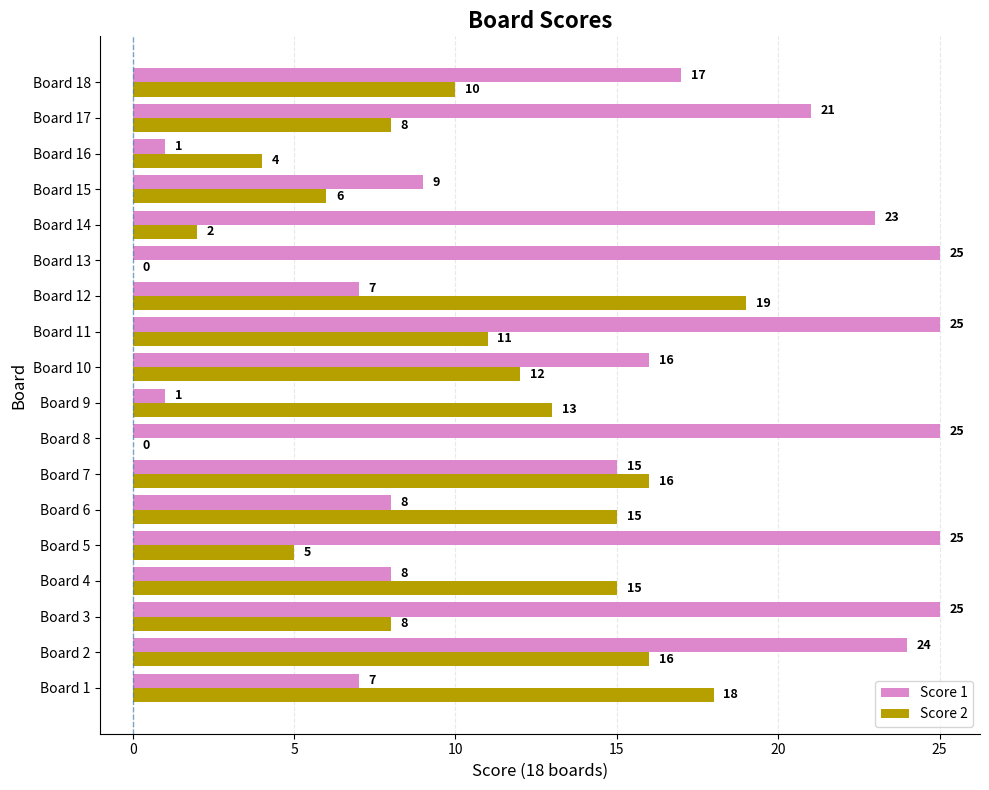

What is the highest value of the Score 1 series?

25